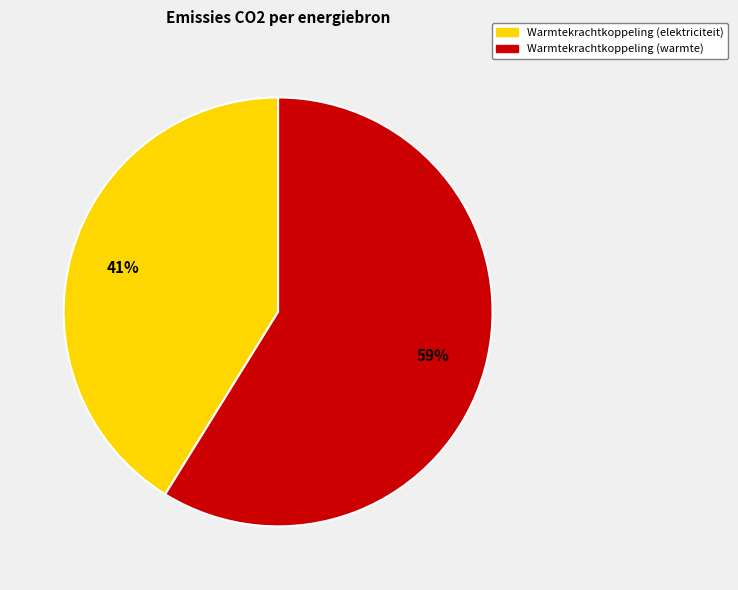

To the nearest percent, what is the difference between the largest and smallest slice percentages?

18%